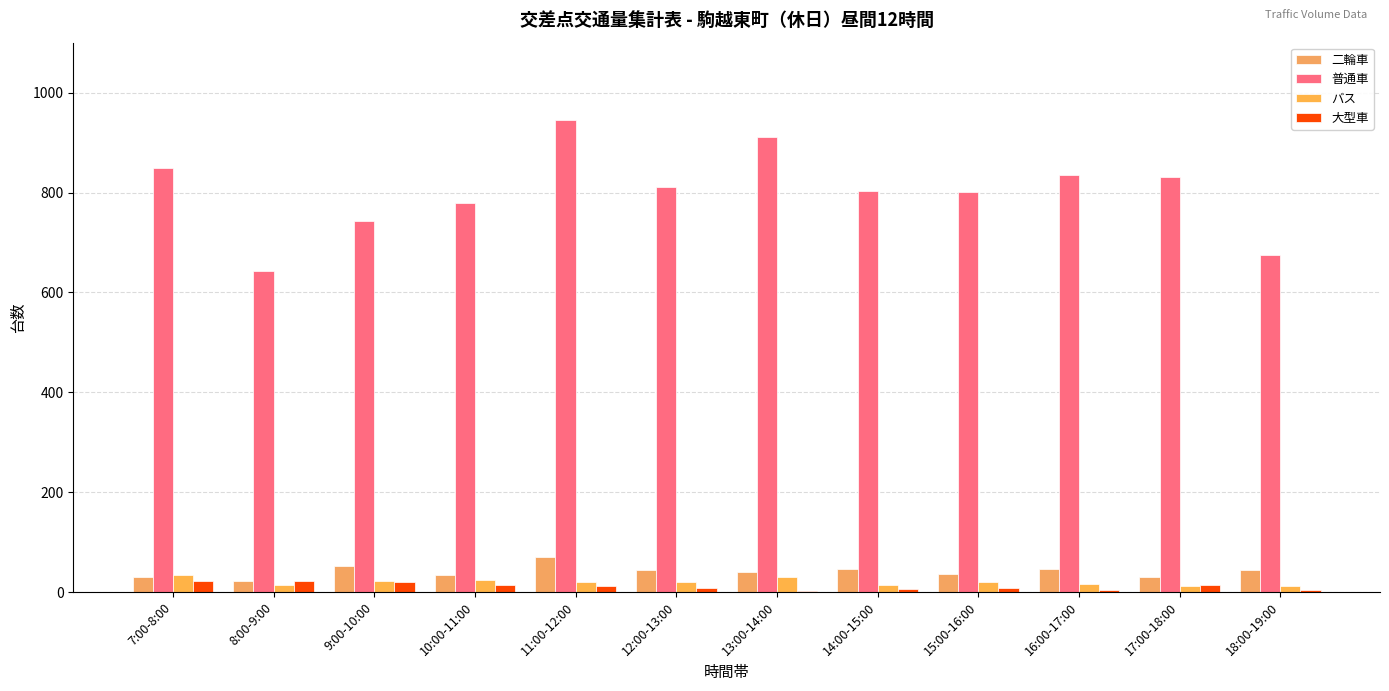

Where does the 普通車 series first go above 812?

7:00-8:00